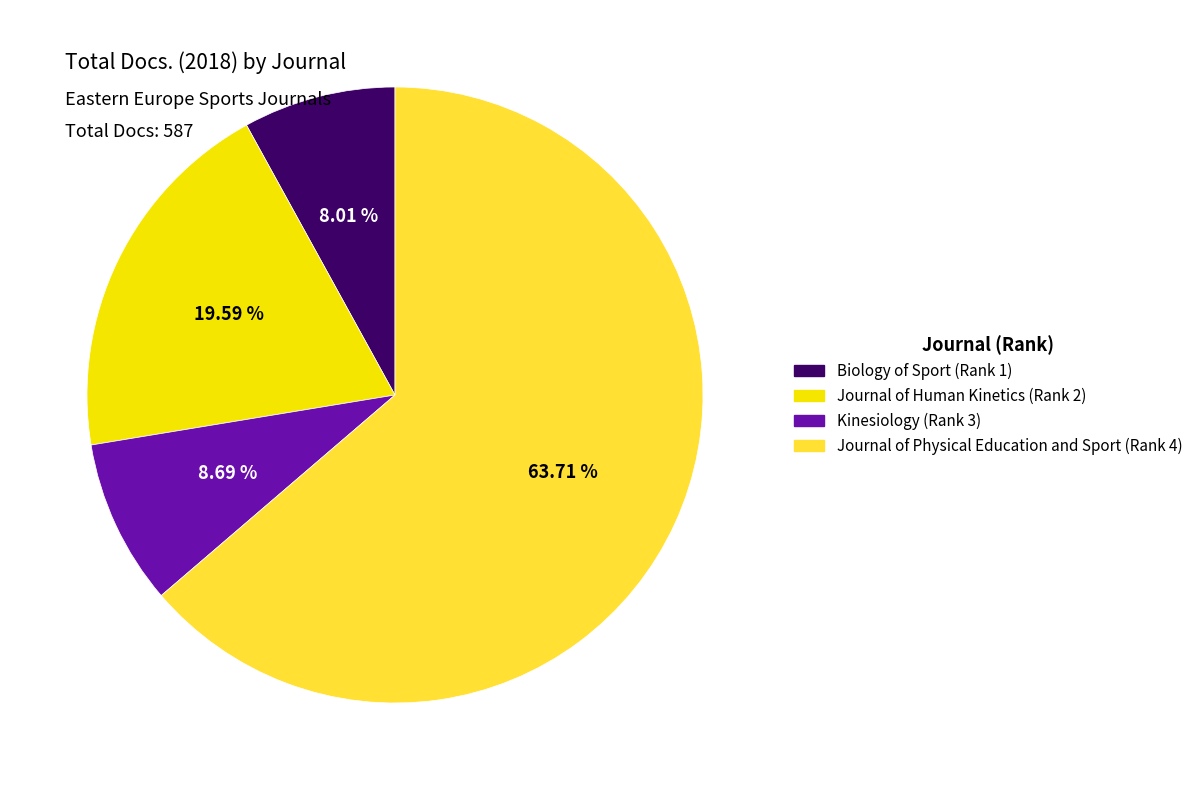

Count the number of slices in the pie.

4